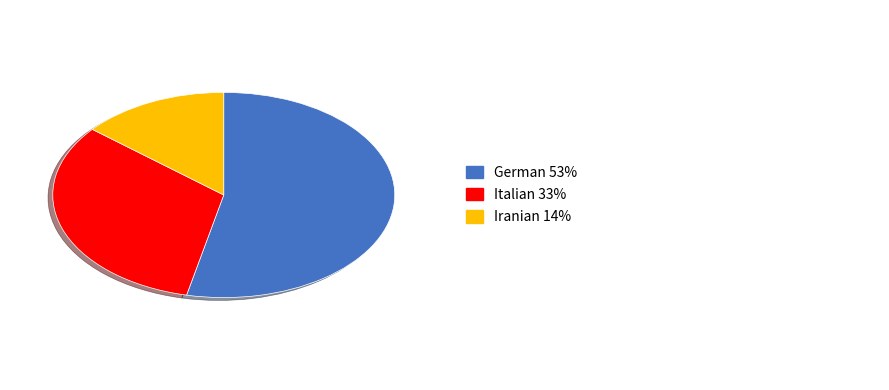

Is there a majority slice in this chart?

Yes